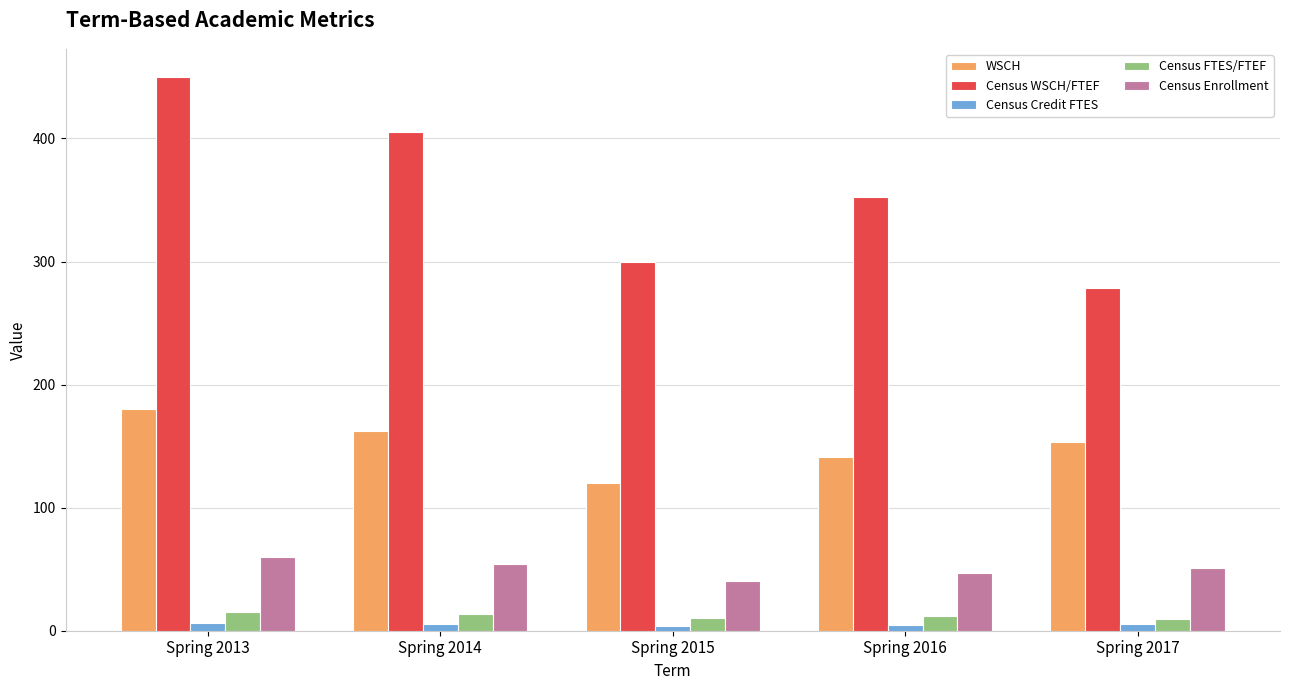

How many values in the WSCH series are below 153?

2